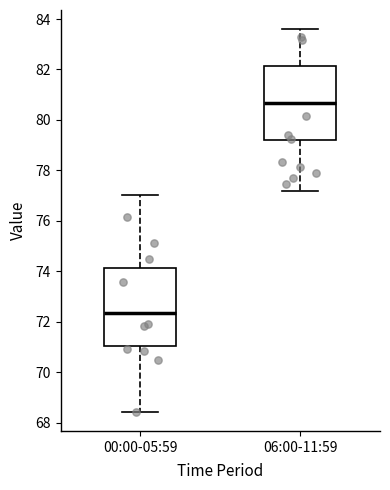

Which box has the lowest median line?

00:00-05:59